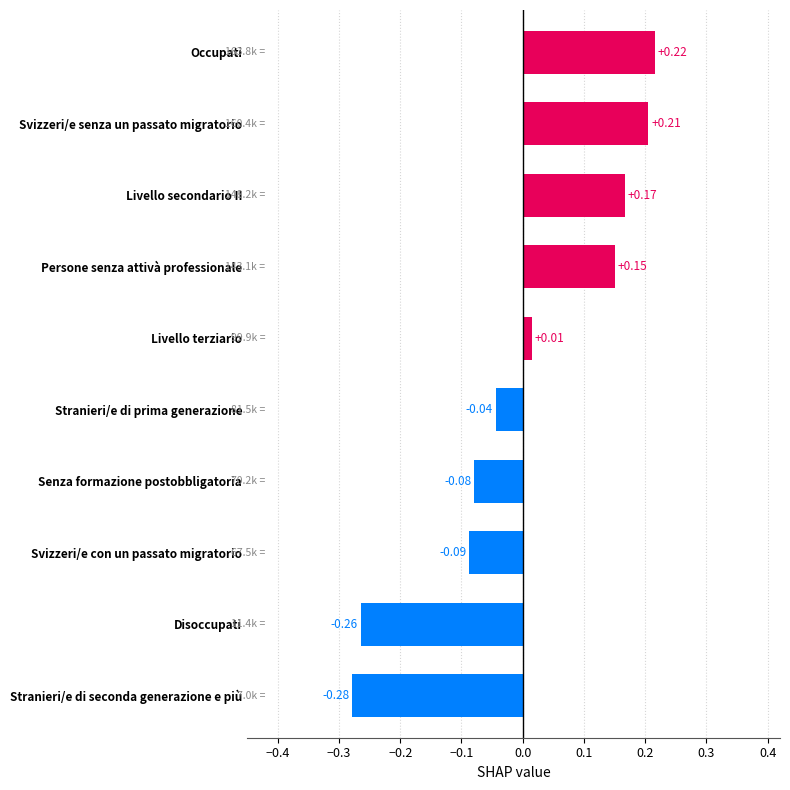

Where is the data nearest to the value 0?

Livello terziario